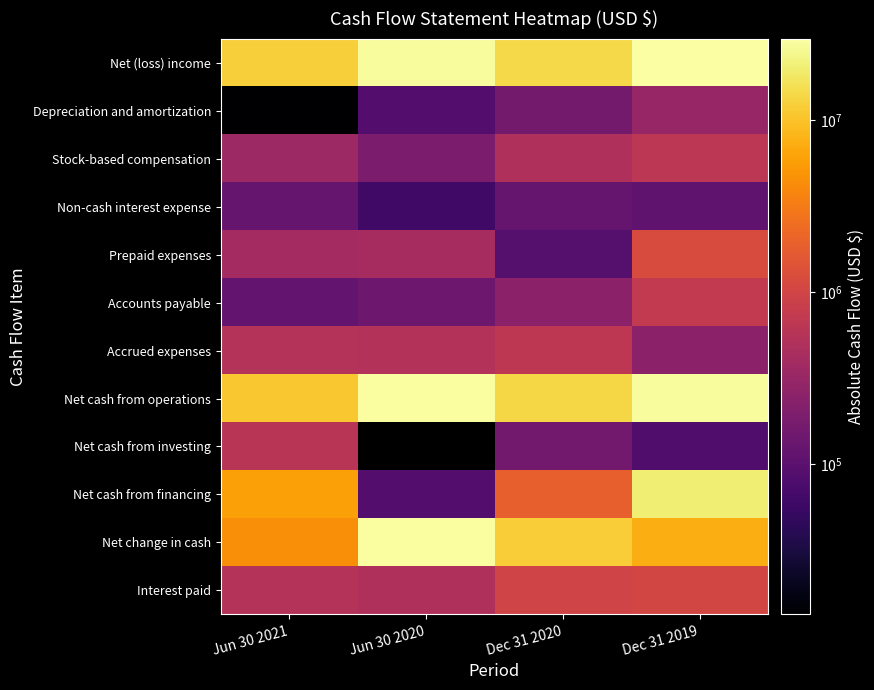

Between Jun 30 2021 and Dec 31 2020, which series saw the biggest shift?

Net change in cash